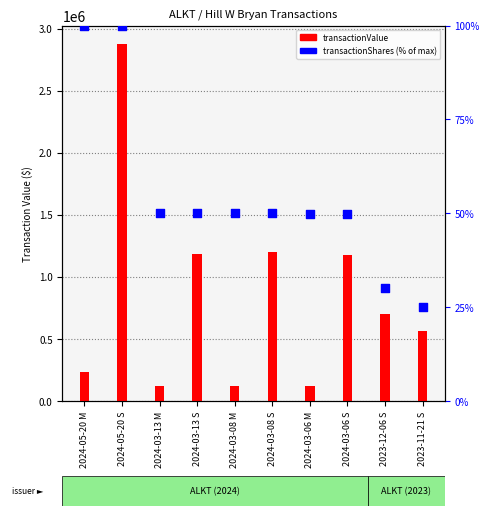

At which category is the sum across all series the highest?

2024-05-20 S